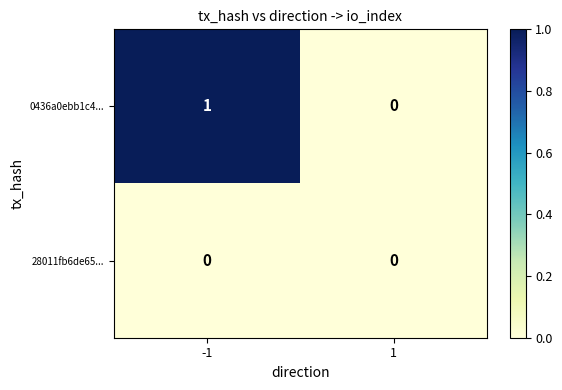

Reading left to right, what are all the values shown in this chart?

0436a0ebb1c4...: -1=1	1=0
28011fb6de65...: -1=0	1=0